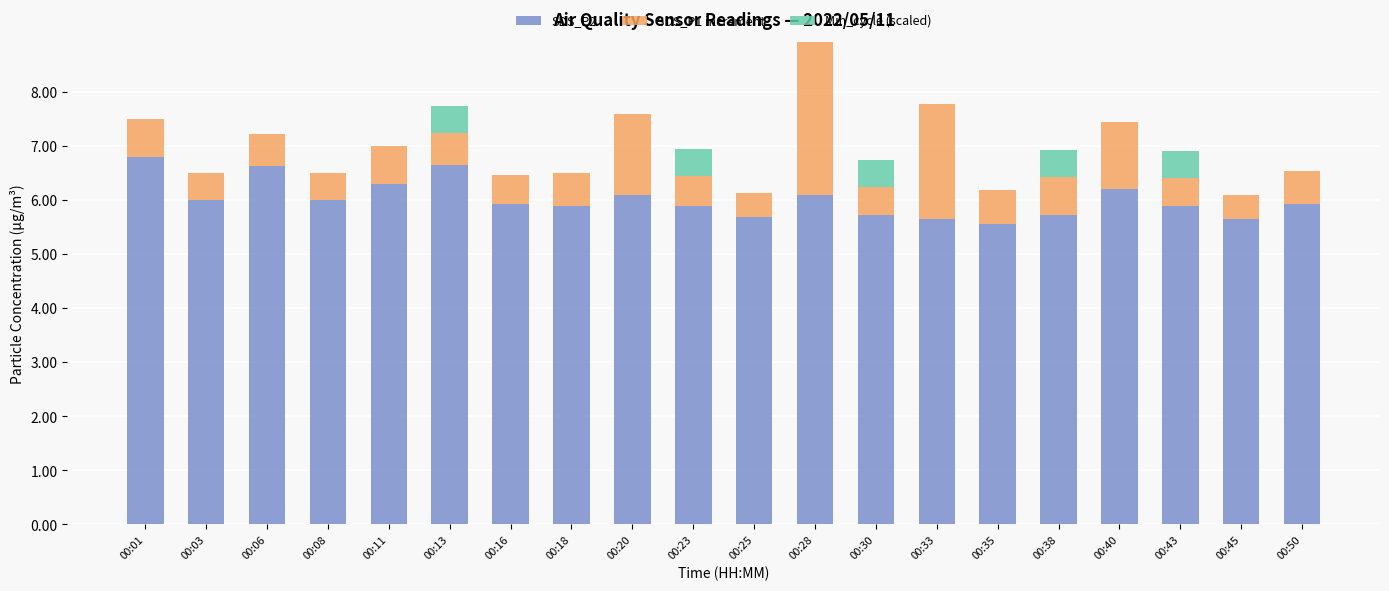

What is the sum of all SDS_P2 values?

120.3